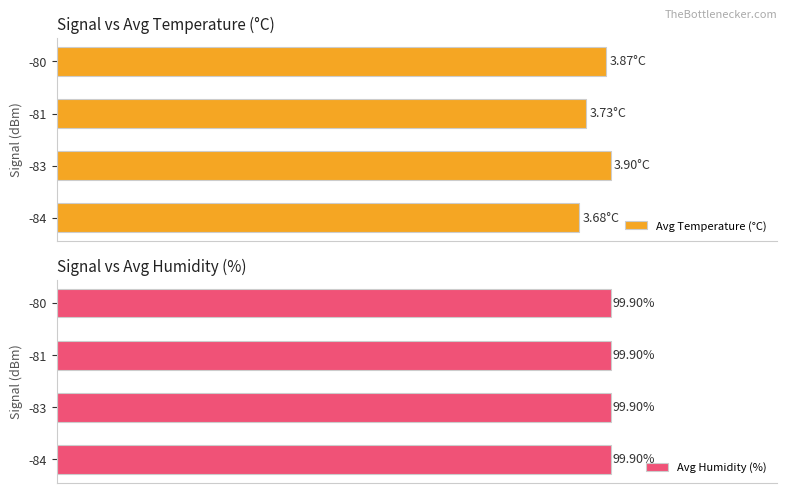

Are the bars grouped side by side (vs. stacked)?

Yes